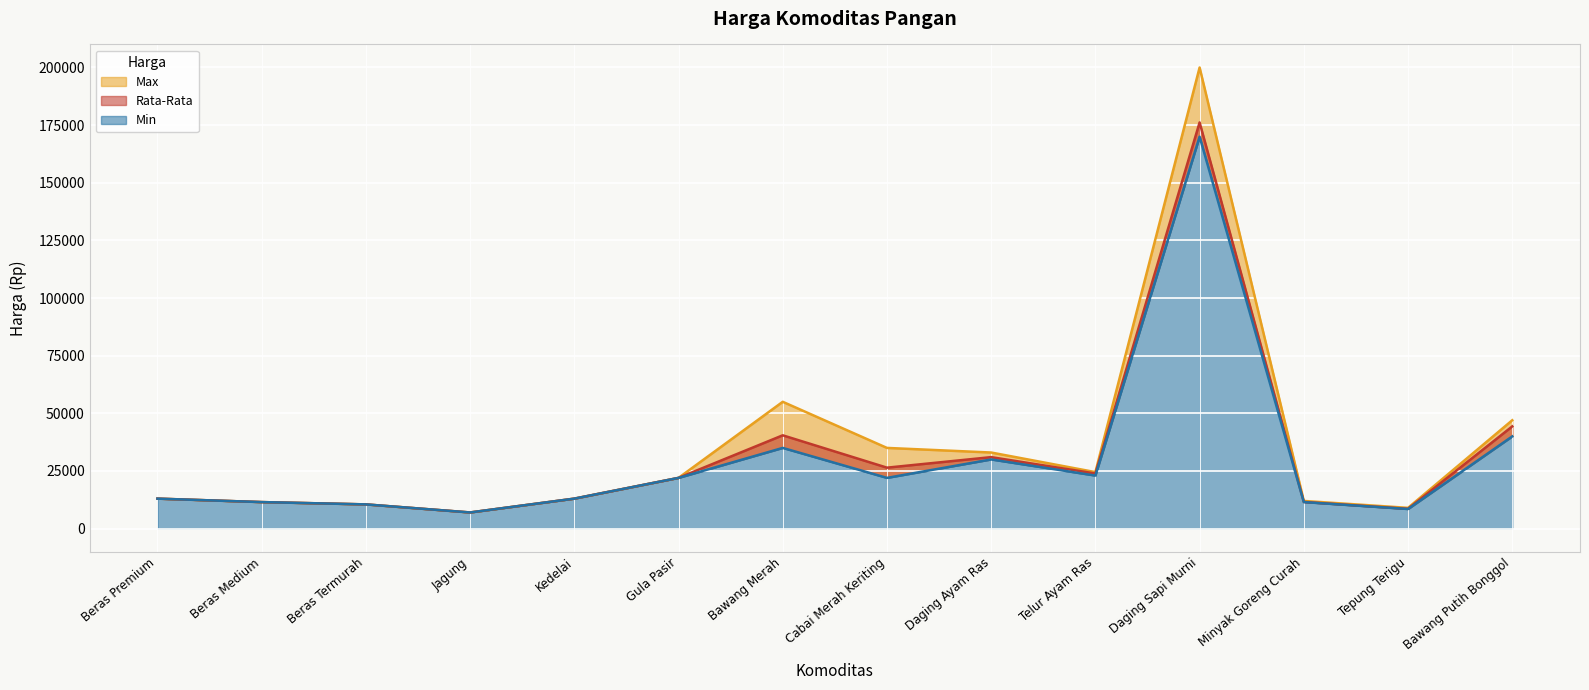

At which category does the chart reach its minimum across all series?

Jagung